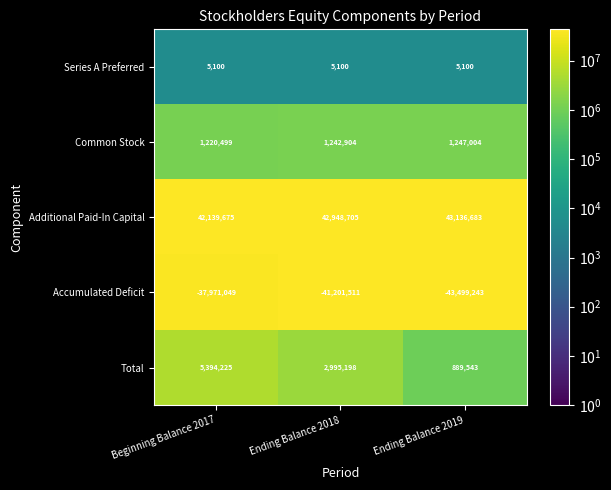

What is the spread (max minus min) of values at Ending Balance 2019?

86635926